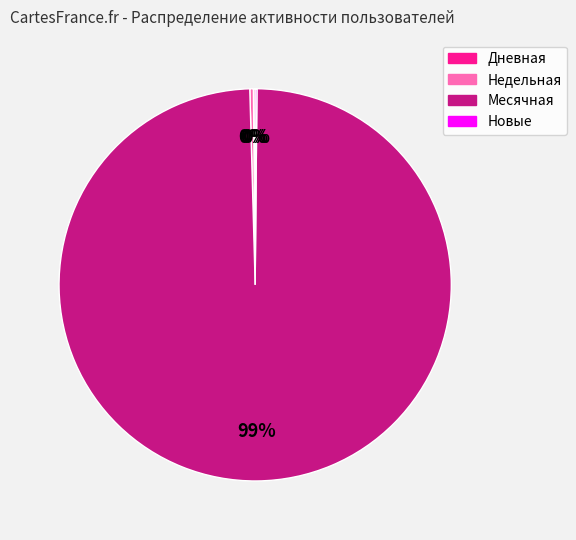

To the nearest percent, what is the average slice percentage?

25%